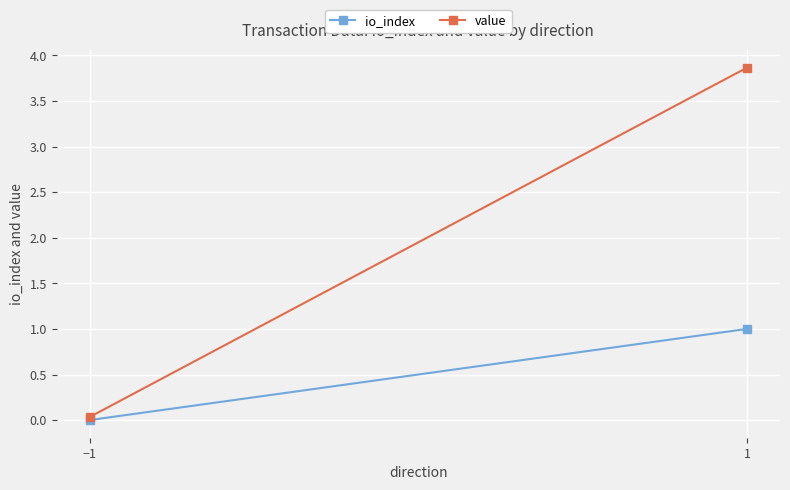

Reading left to right, transcribe all the data shown in this chart.

io_index: −1=0.0	1=1.0
value: −1=0.0	1=3.9